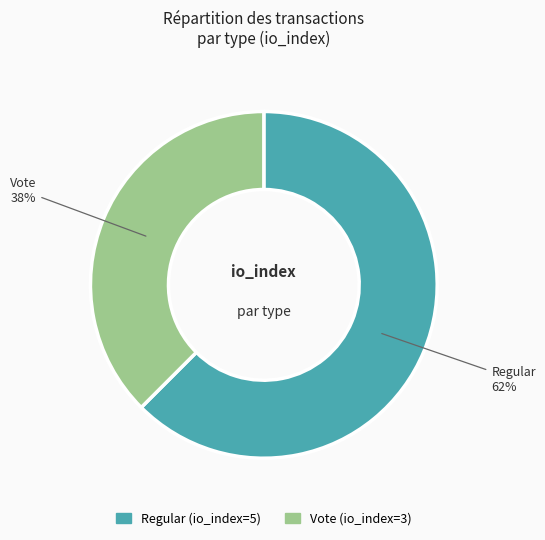

Is it true that Vote (io_index=3) is 38% of the pie?

True